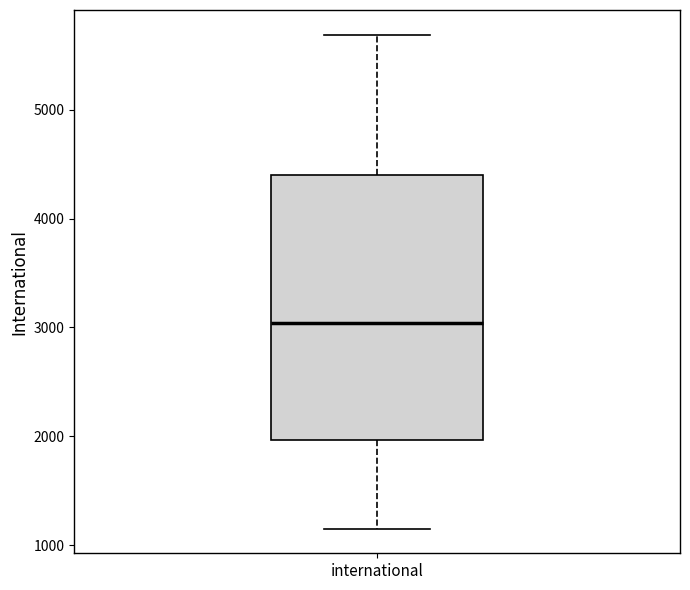

Read this box plot against the y-axis: the position of the median line, the range covered by the box, and the ends of both whiskers. The values are not printed on the chart, so give them approximately, as read against the axis.

median 3000, box 2000 to 4400, whiskers 1200 to 5700